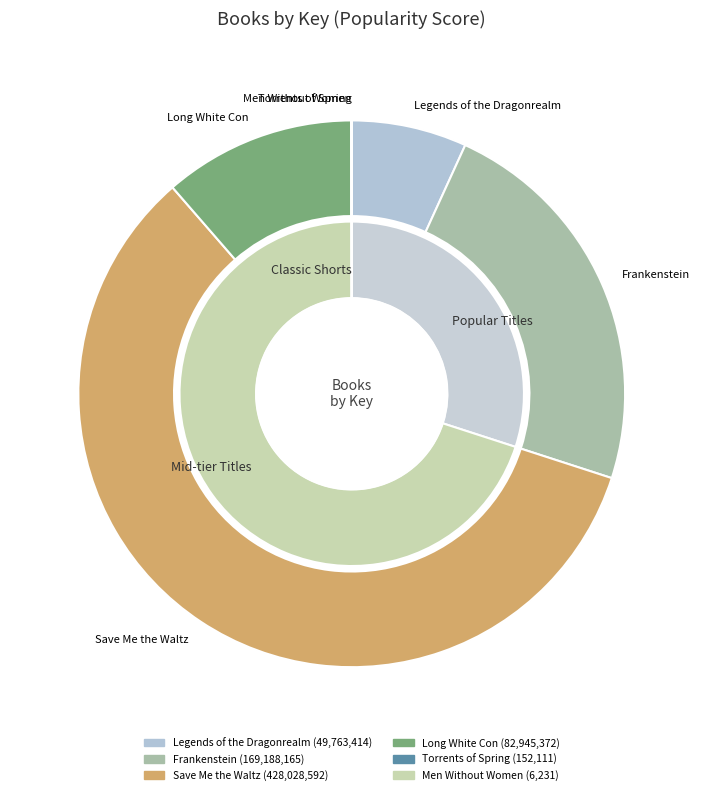

Count the number of slices in the pie.

6